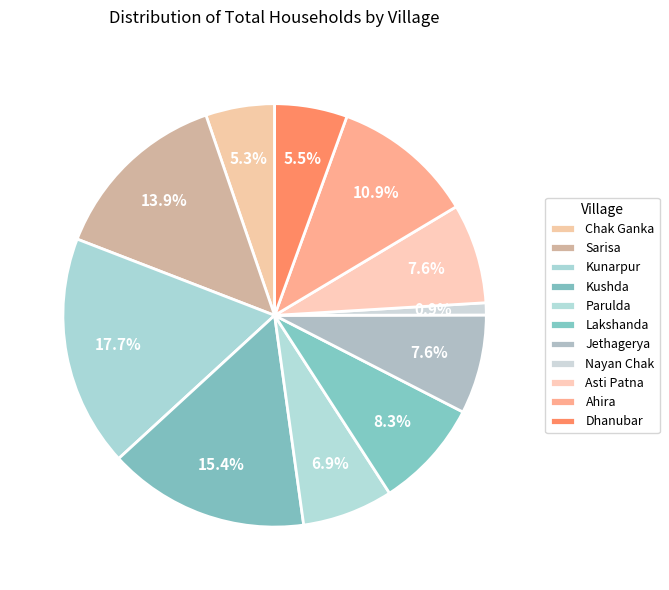

How many slices are in this pie chart?

11